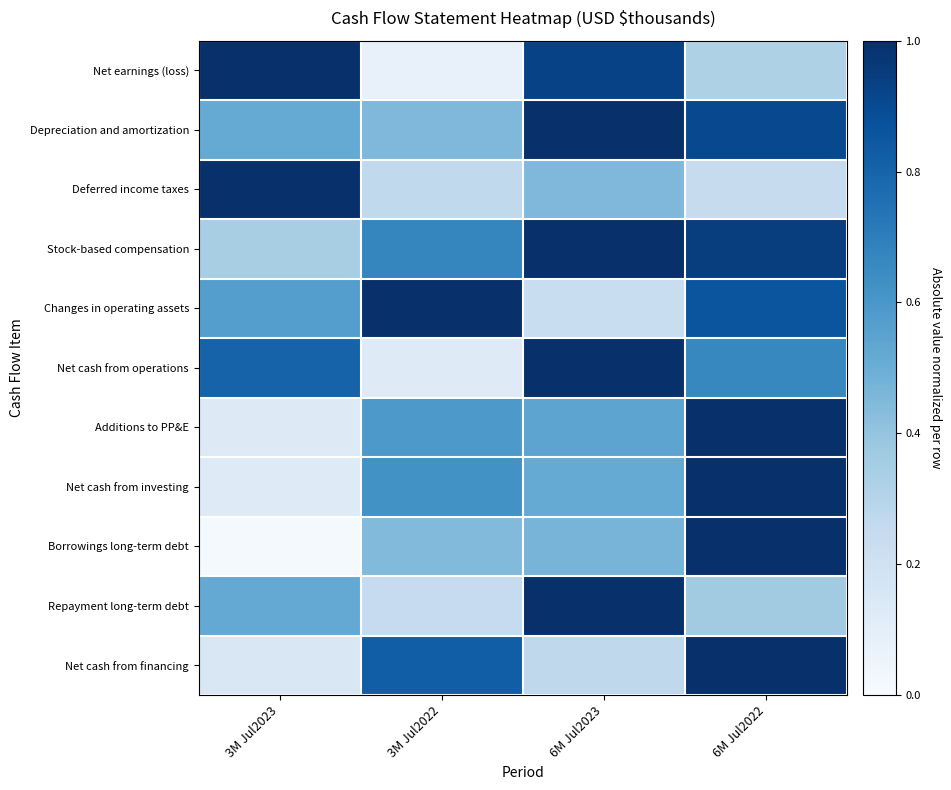

Which series changed the most between 6M Jul2023 and 6M Jul2022?

Net cash from financing